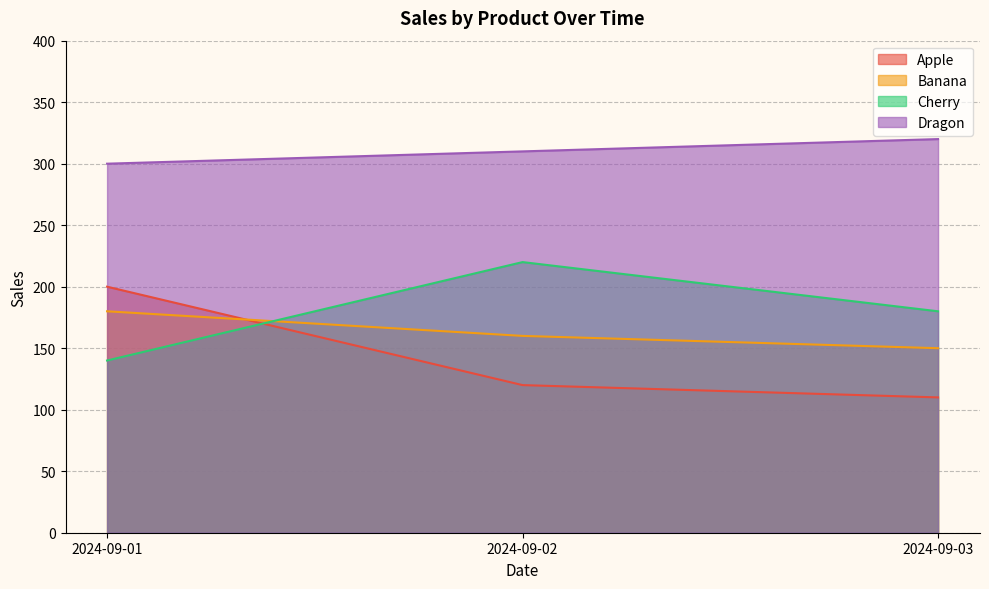

What is the difference between the highest and lowest values at 2024-09-03?

210